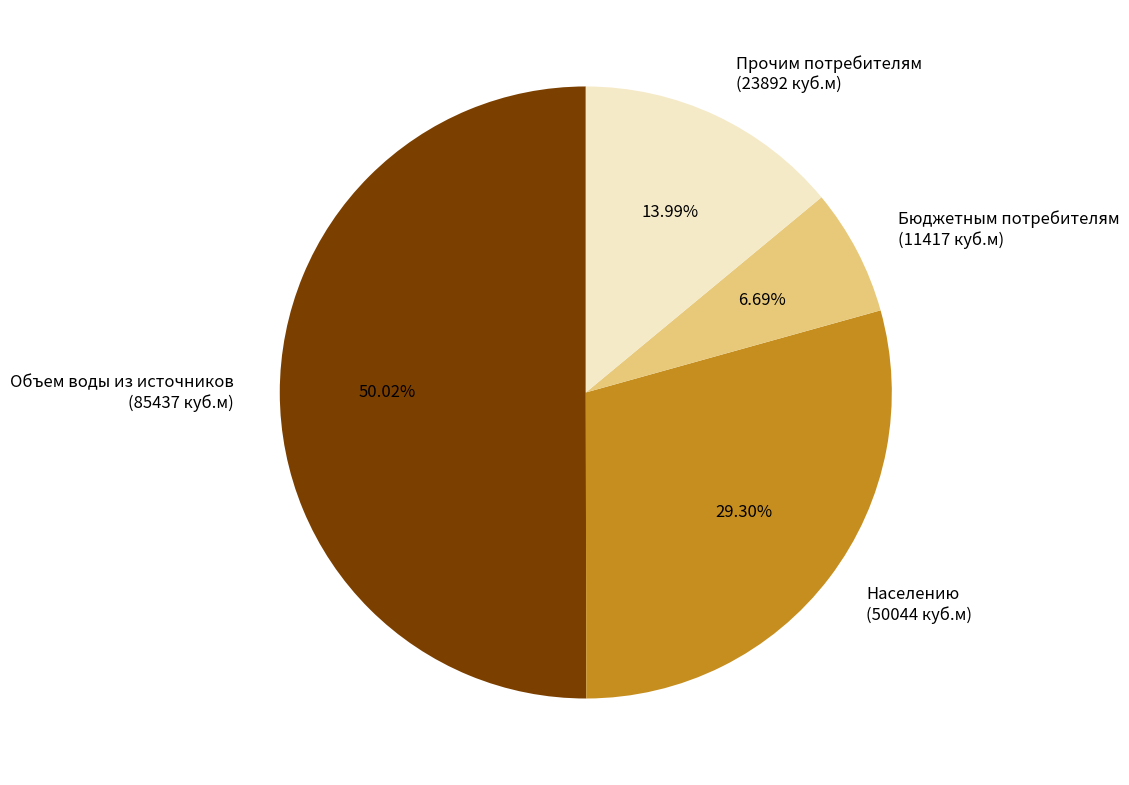

To the nearest percent, what is the average slice percentage?

25%